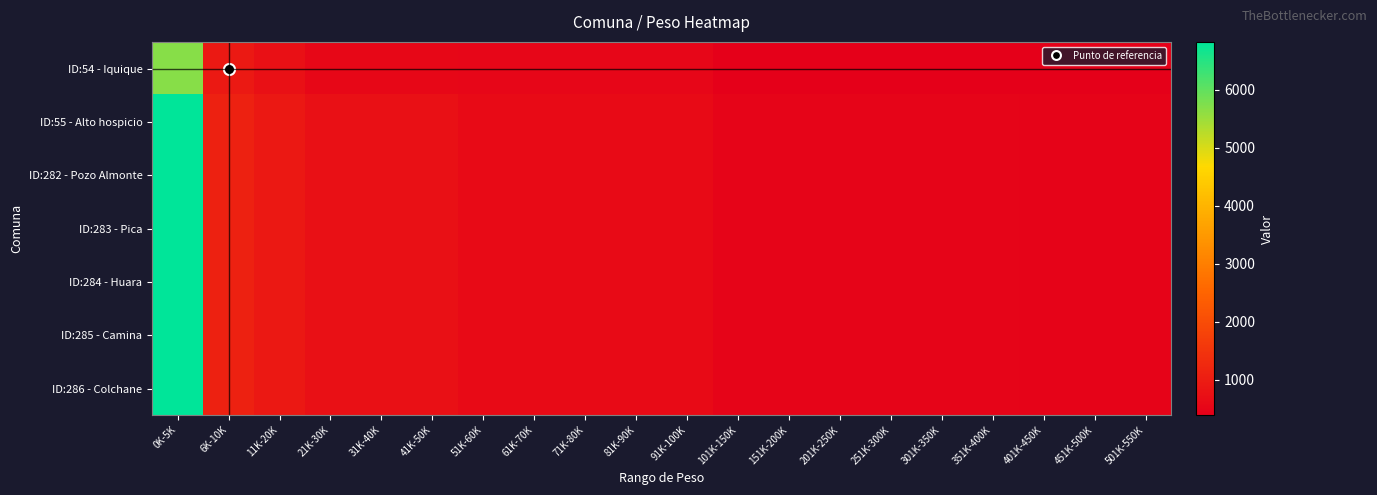

Which series has the largest total across all categories?

ID:55 - Alto hospicio